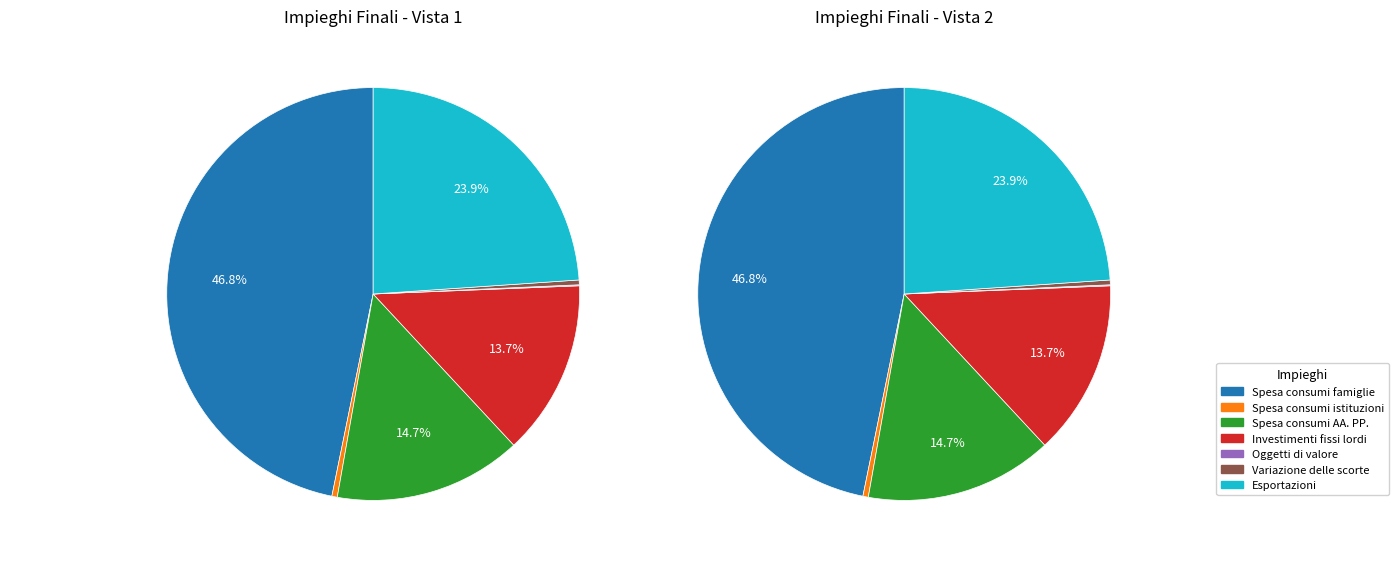

The Oggetti di valore slice represents 0% of the pie. True or false?

True